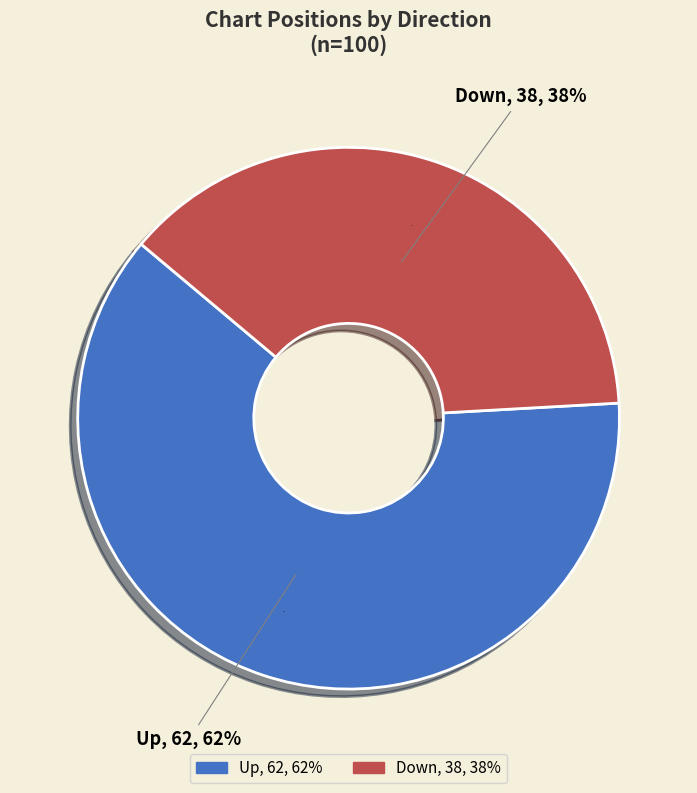

Does any single category account for the majority?

Yes